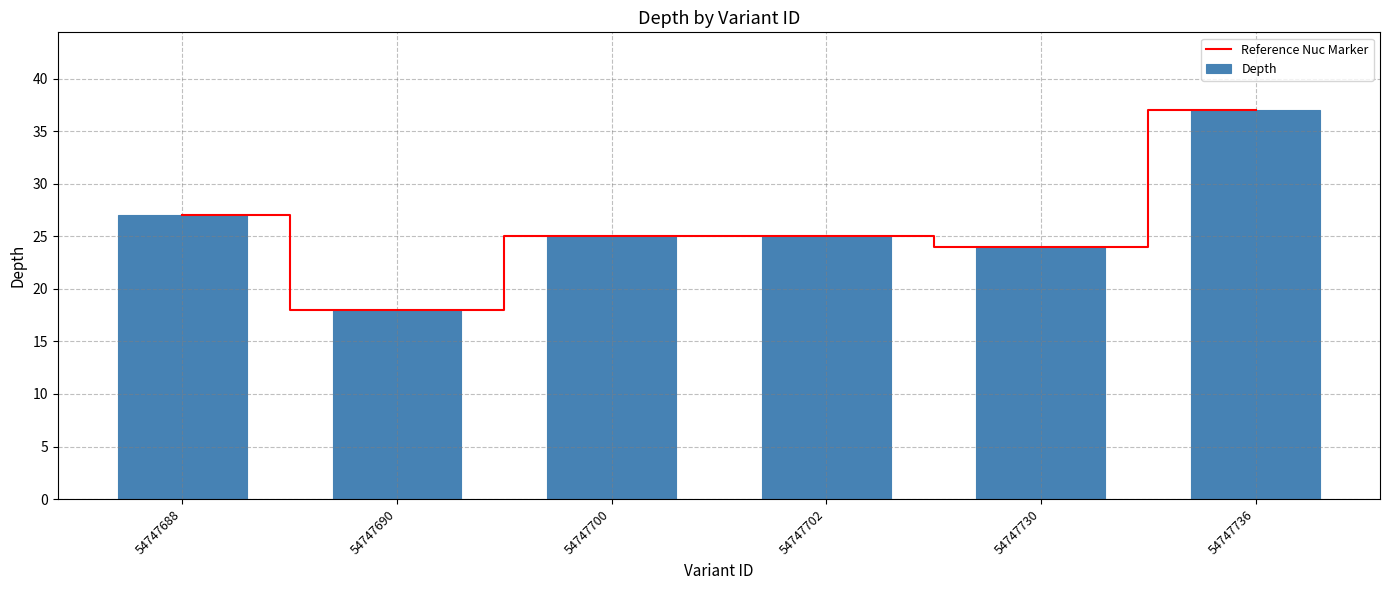

Reading left to right, extract all data points from this chart.

Reference Nuc Marker: 27	18	25	25	24	37
Depth: 27	18	25	25	24	37